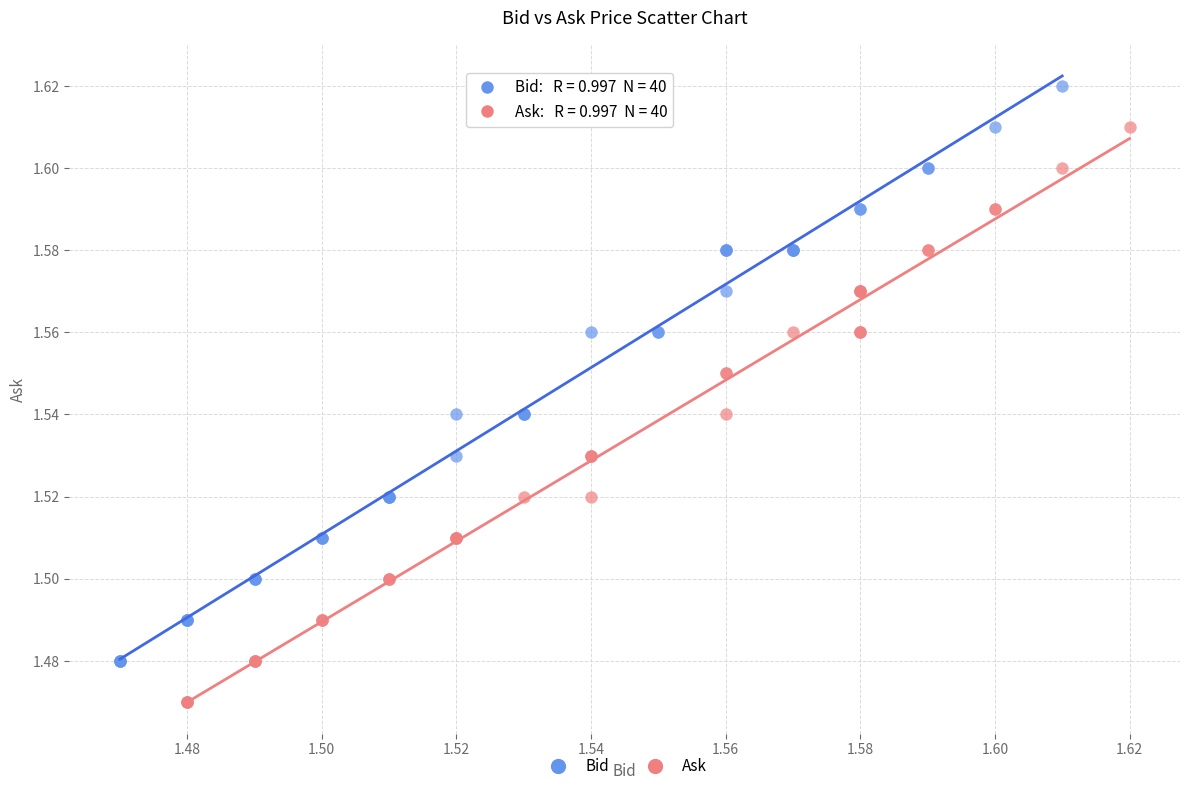

Which series contains the highest Y value?

Bid